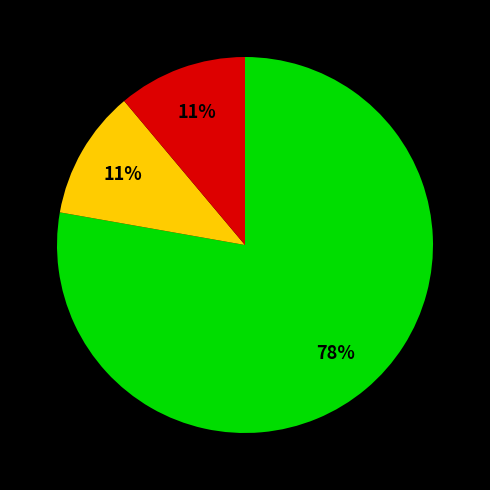

Is there any slice that represents more than half of the pie?

Yes